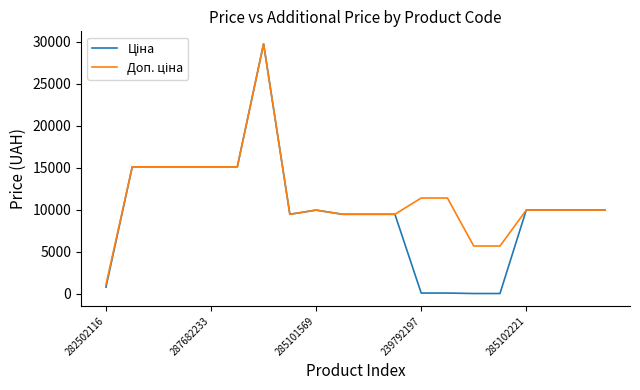

Does the chart display data point markers on the line(s)?

No